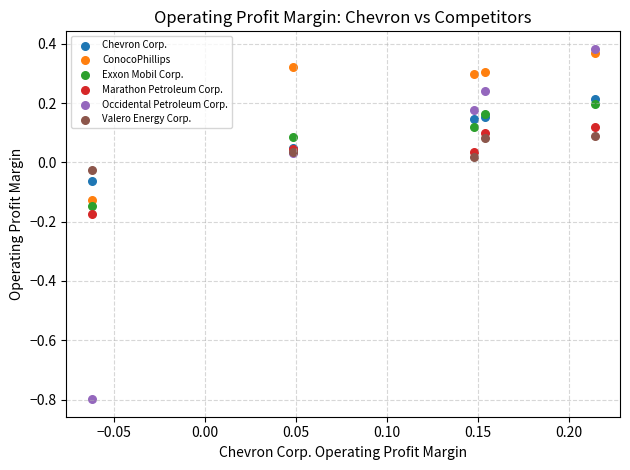

Which series has the widest spread of Y values?

Occidental Petroleum Corp.